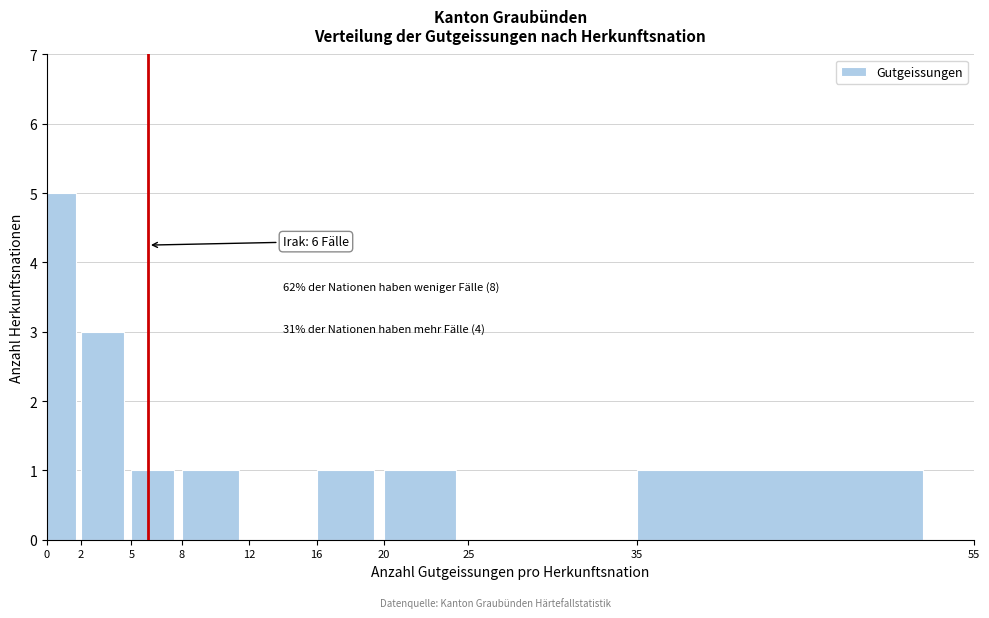

Which range on the x-axis has the tallest bar?

0 to 2